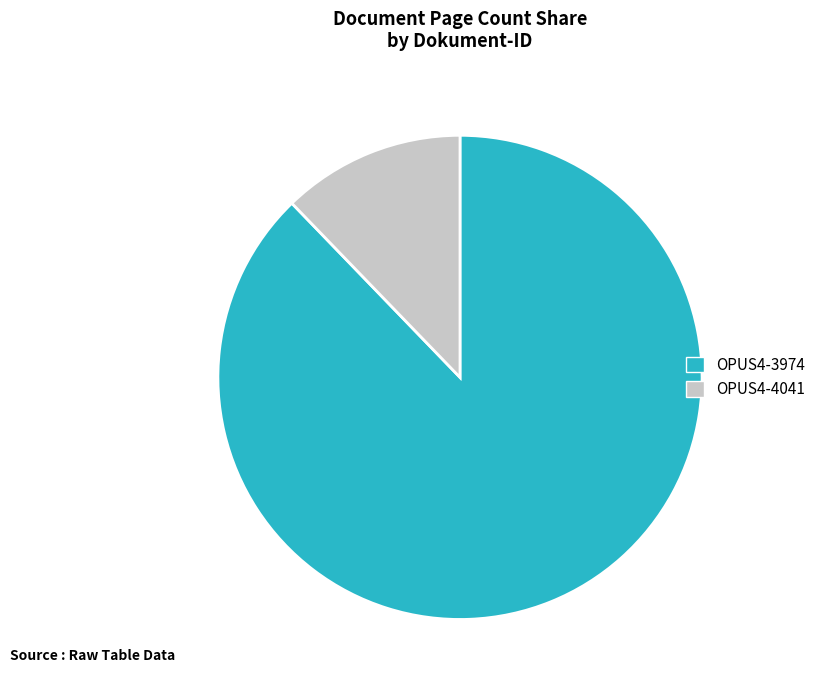

Is the sum of OPUS4-3974 and OPUS4-4041 greater than half?

Yes